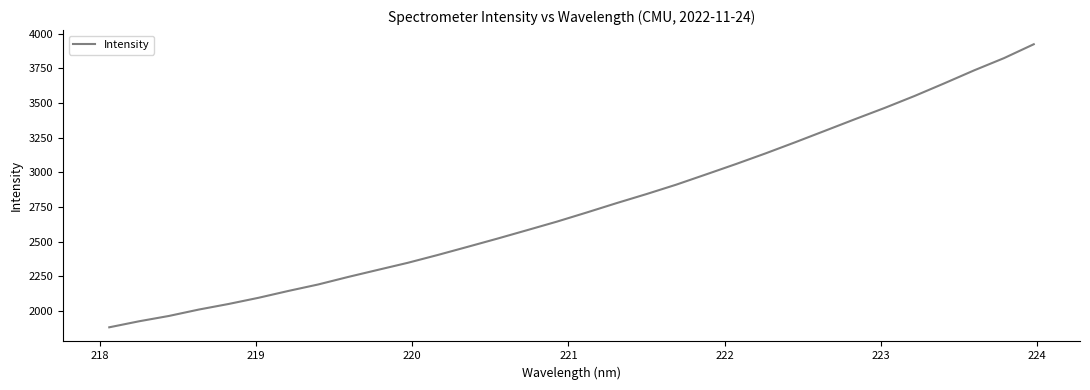

How many lines are shown in the chart?

1